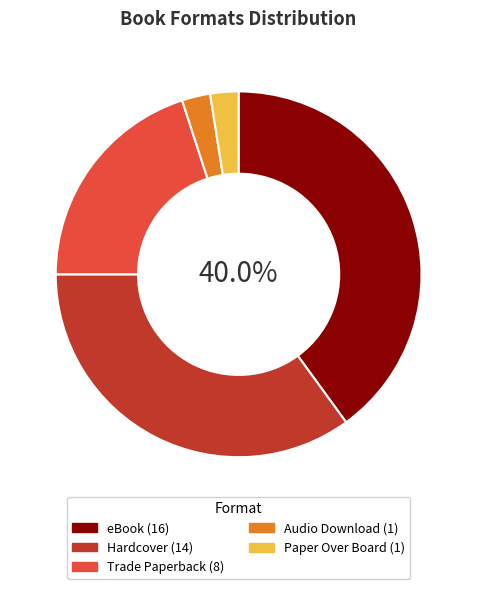

True or false: Audio Download accounts for 17% of the total.

False